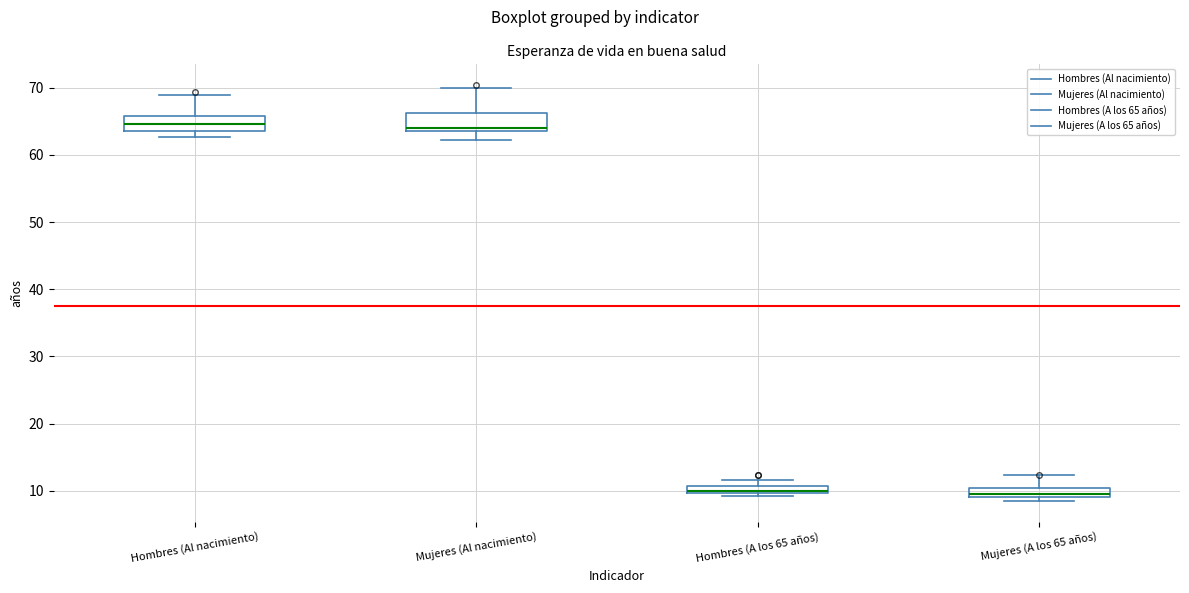

Where is the upper edge of the box for Mujeres (Al nacimiento) on the y-axis? The values are not printed on the chart, so give them approximately, as read against the axis.

66